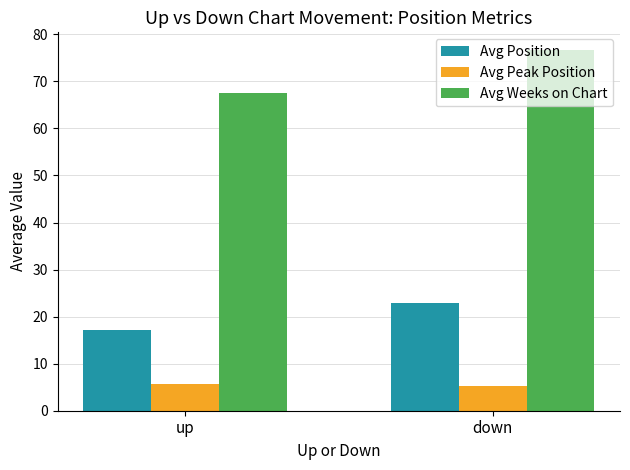

Which series changed the most between up and down?

Avg Weeks on Chart